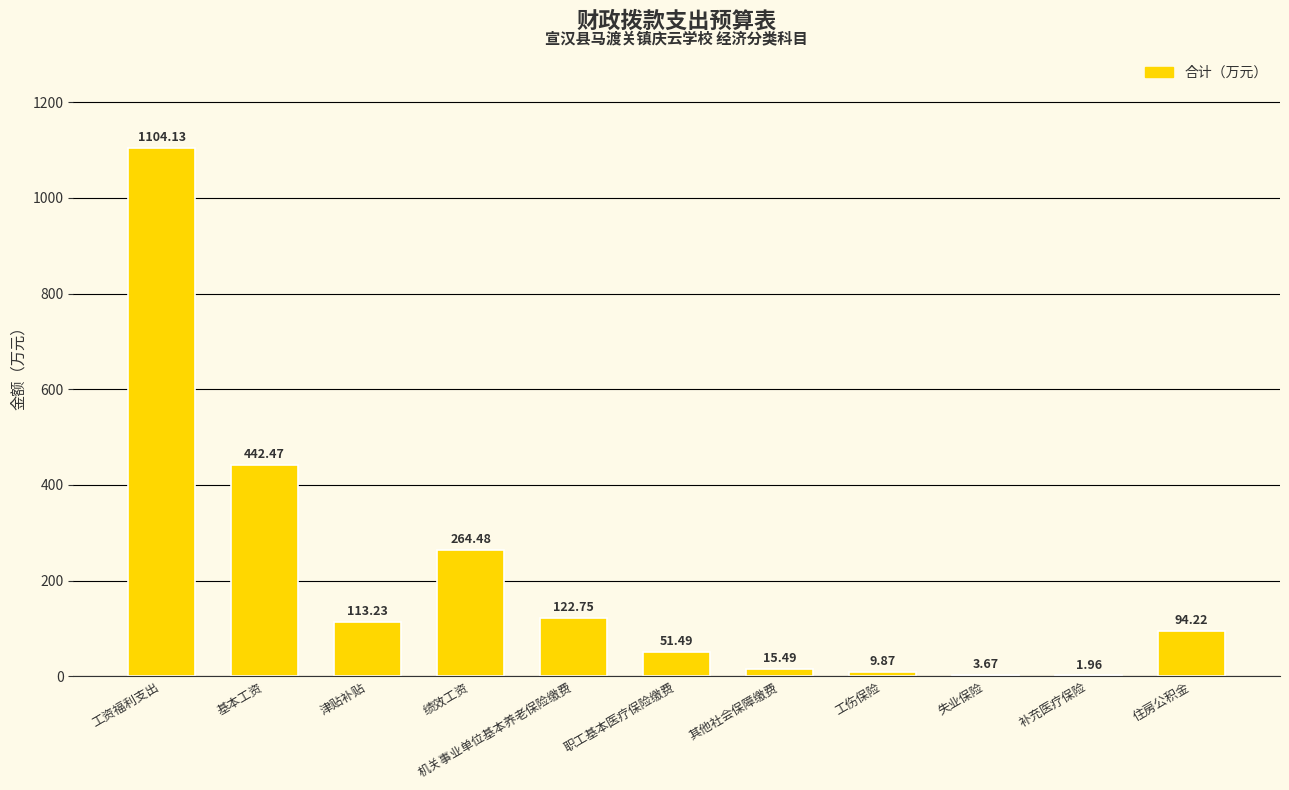

What is the change in value from 工资福利支出 to 基本工资?

-661.7